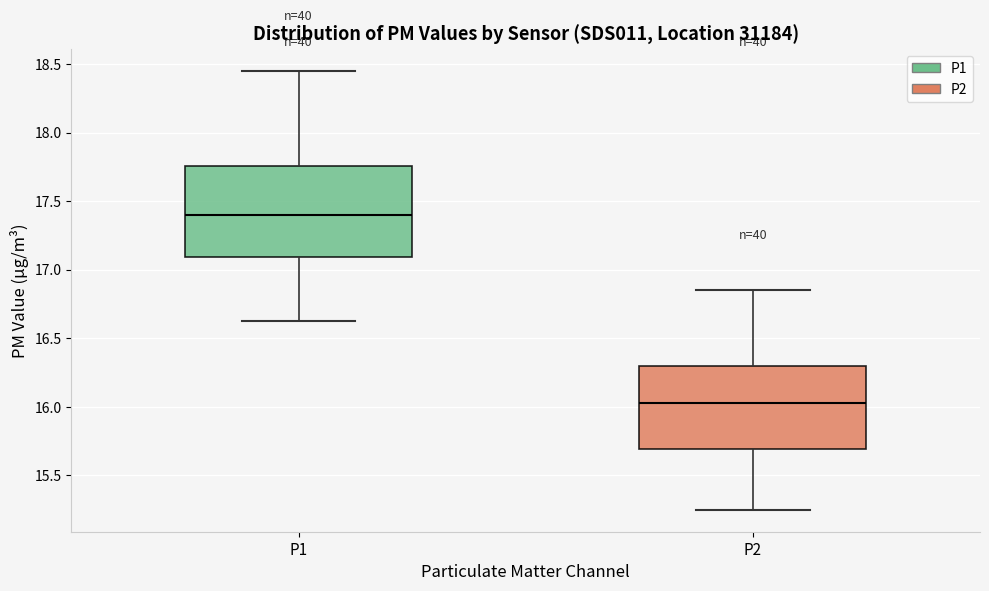

Reading left to right, transcribe this box plot: for each box, give where its median line is, the range the box spans, and where its two whiskers end, as read against the y-axis. The values are not printed on the chart, so give them approximately, as read against the axis.

P1: median 17.40, box 17.10 to 17.75, whiskers 16.65 to 18.45
P2: median 16.05, box 15.70 to 16.30, whiskers 15.25 to 16.85